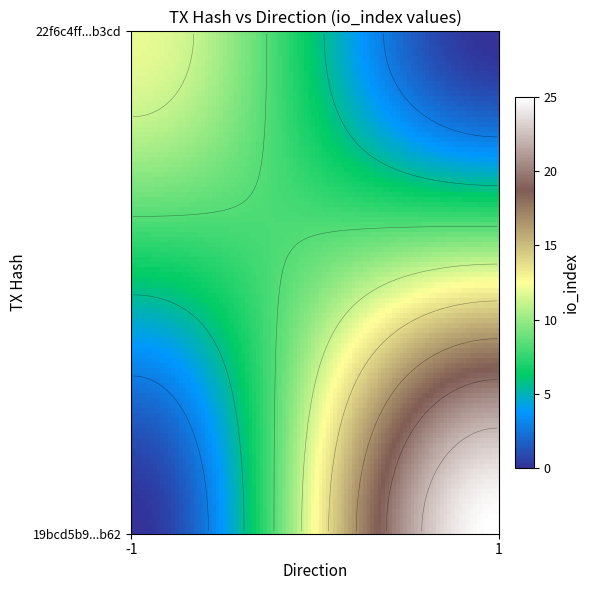

What is the difference between the 22f6c4ff0540ade7fa931aeb2902b09da16b3cd values at direction and io_index?

13